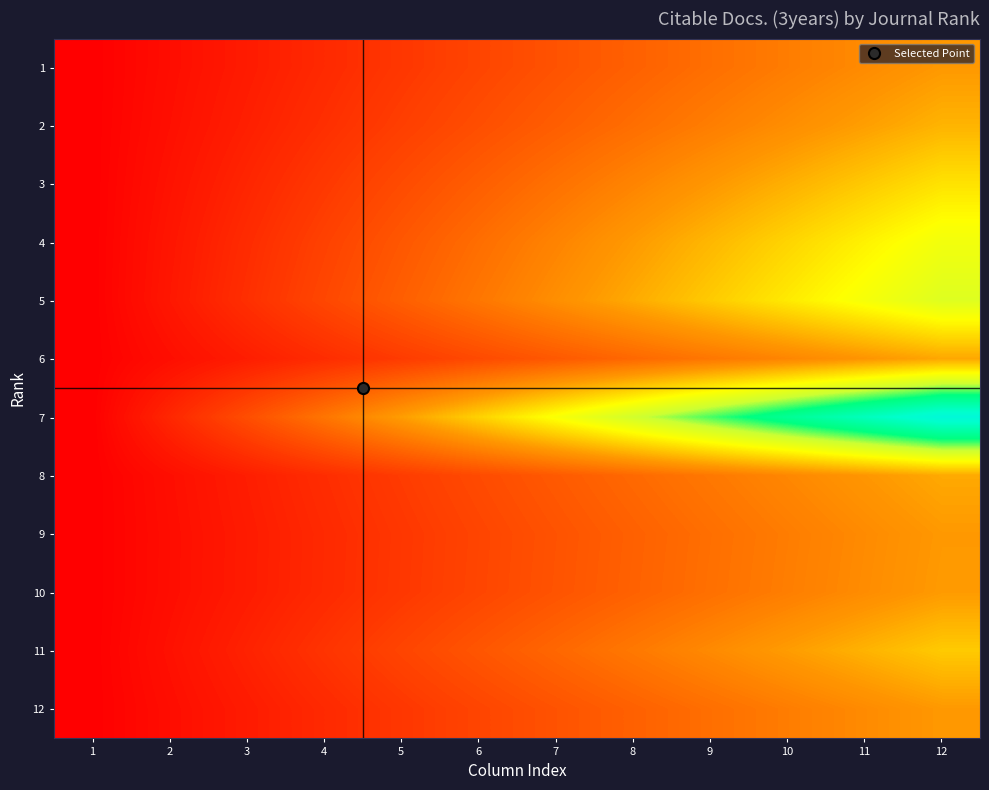

At how many categories does at least one series exceed 0?

11